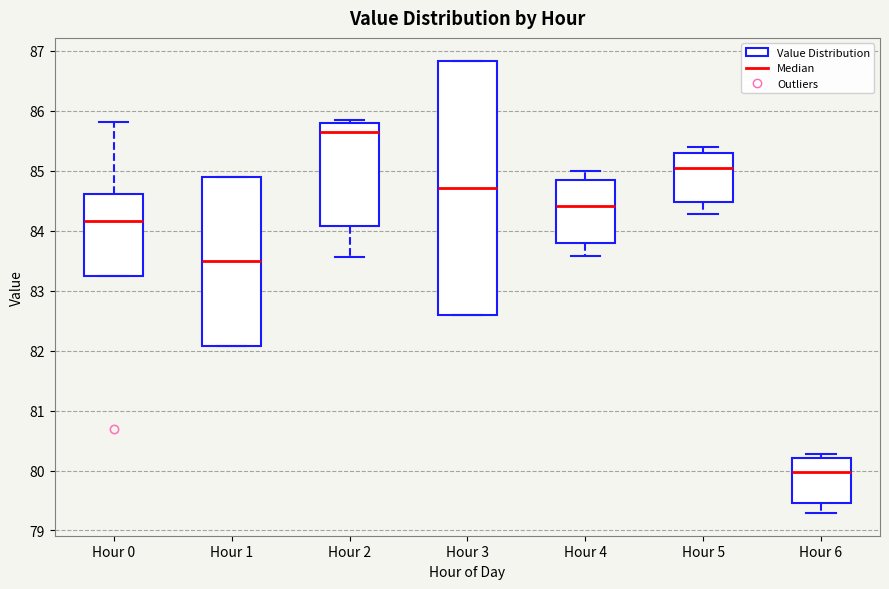

Reading left to right, read every box against the y-axis: the position of its median line, the range the box covers, and the ends of its whiskers. The values are not printed on the chart, so give them approximately, as read against the axis.

Hour 0: median 84.2, box 83.2 to 84.6, whiskers 83.2 to 85.8
Hour 1: median 83.5, box 82.1 to 84.9, whiskers 82.1 to 84.9
Hour 2: median 85.7, box 84.1 to 85.8, whiskers 83.6 to 85.9
Hour 3: median 84.7, box 82.6 to 86.8, whiskers 82.6 to 86.8
Hour 4: median 84.4, box 83.8 to 84.8, whiskers 83.6 to 85.0
Hour 5: median 85.1, box 84.5 to 85.3, whiskers 84.3 to 85.4
Hour 6: median 80.0, box 79.5 to 80.2, whiskers 79.3 to 80.3